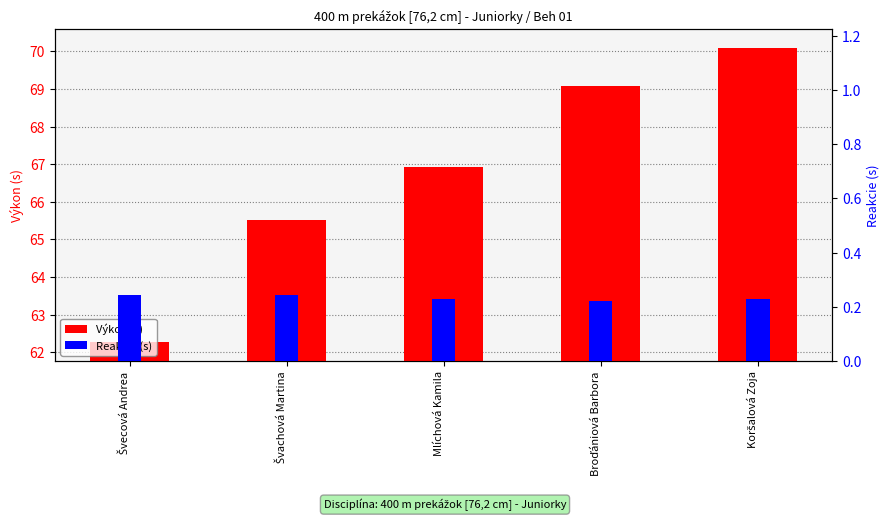

Rank the series by their maximum value, from highest to lowest.

Výkon (s), Reakcie (s)